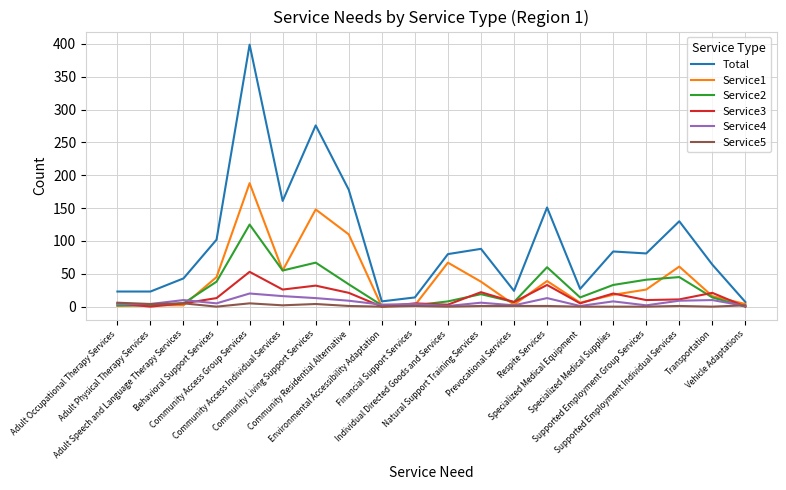

What is the difference between the highest and lowest values at Environmental Accessibility Adaptation?

8